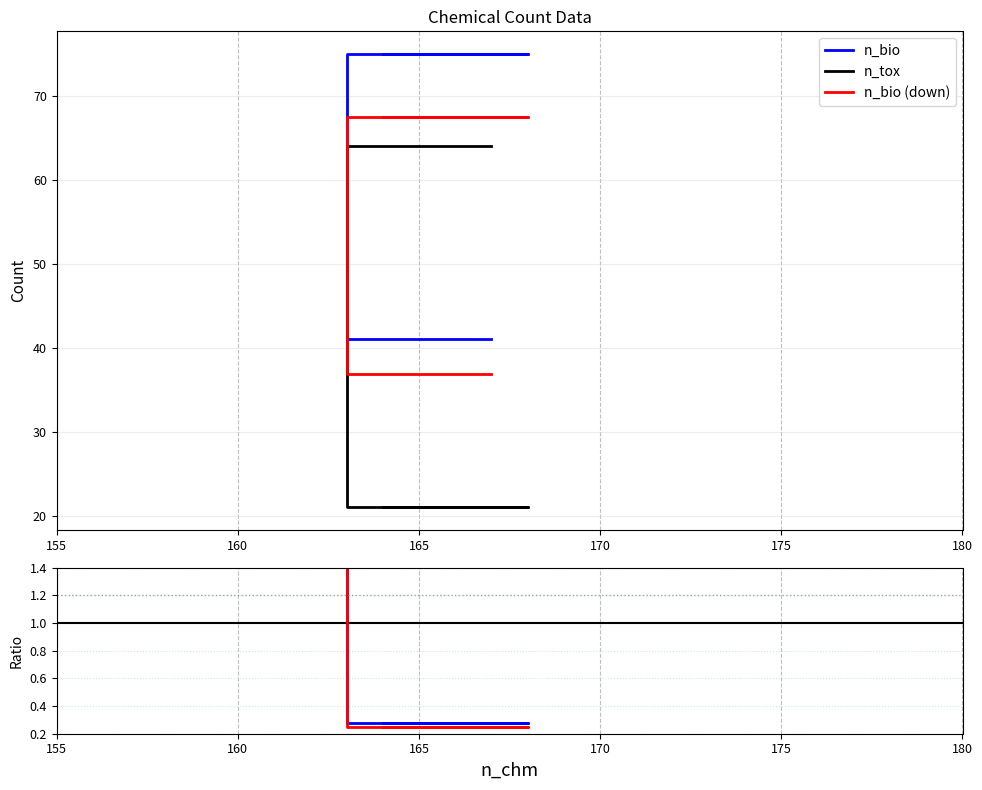

The value of n_tox at Sulfentrazone (n_chm=163) is 64. True or false?

True